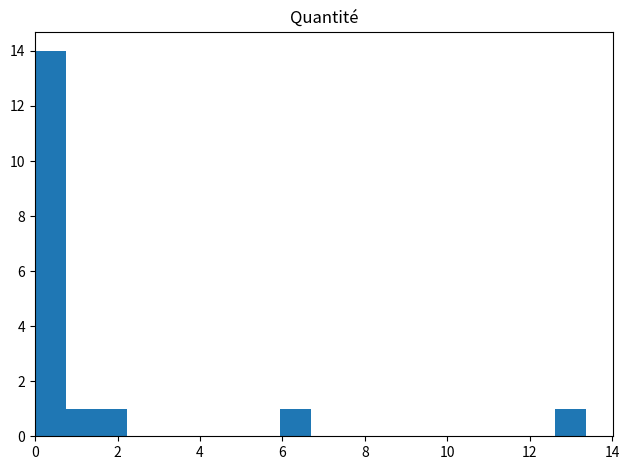

Read against the x-axis, roughly where is the centre of the tallest bar?

0.4